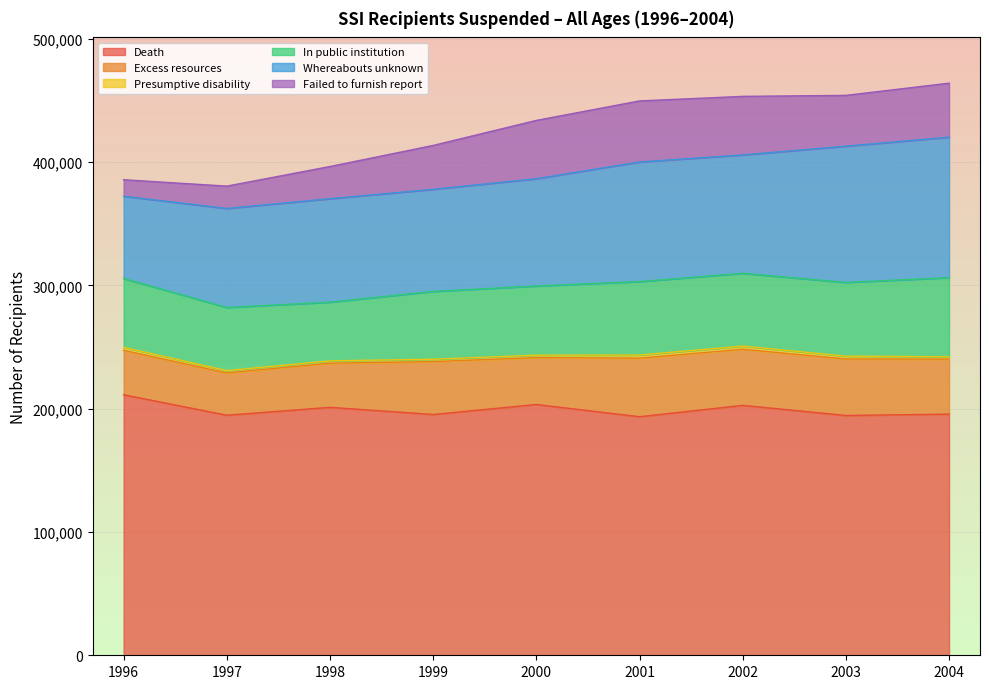

How many lines are shown in the chart?

6